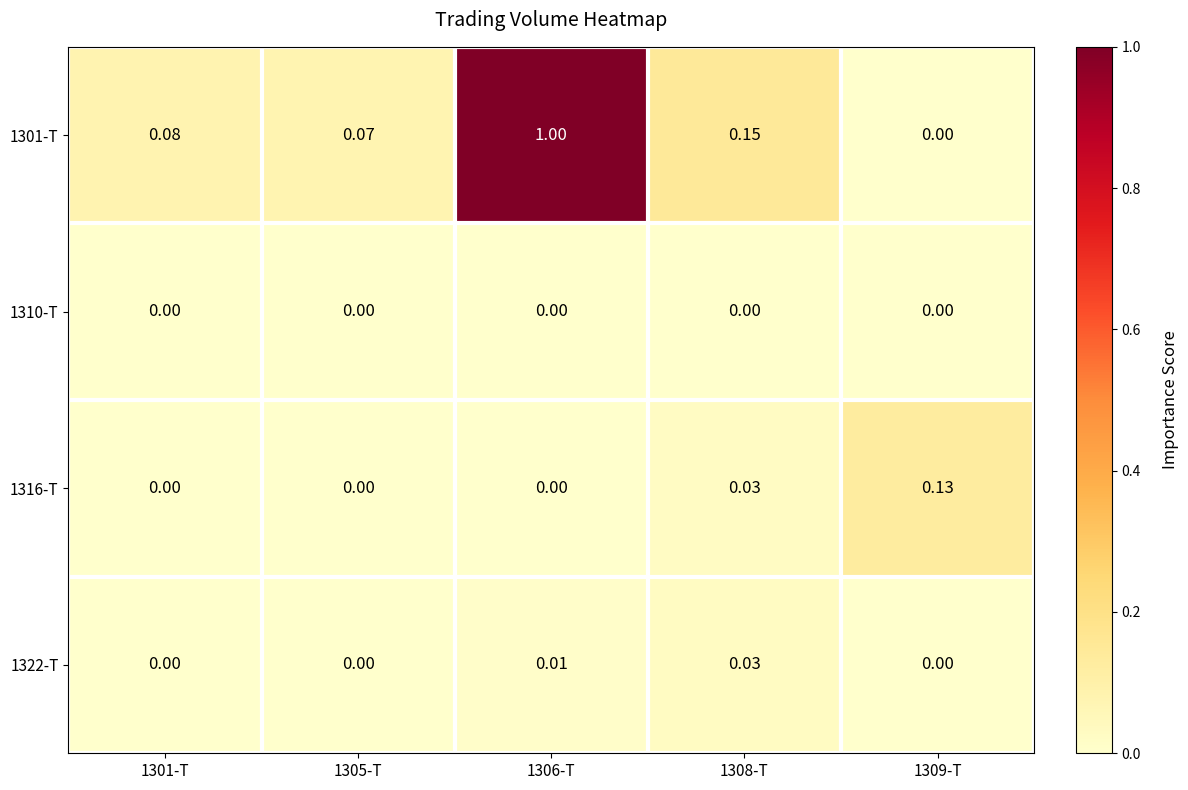

What is the total value across all series at 1308-T?

0.2